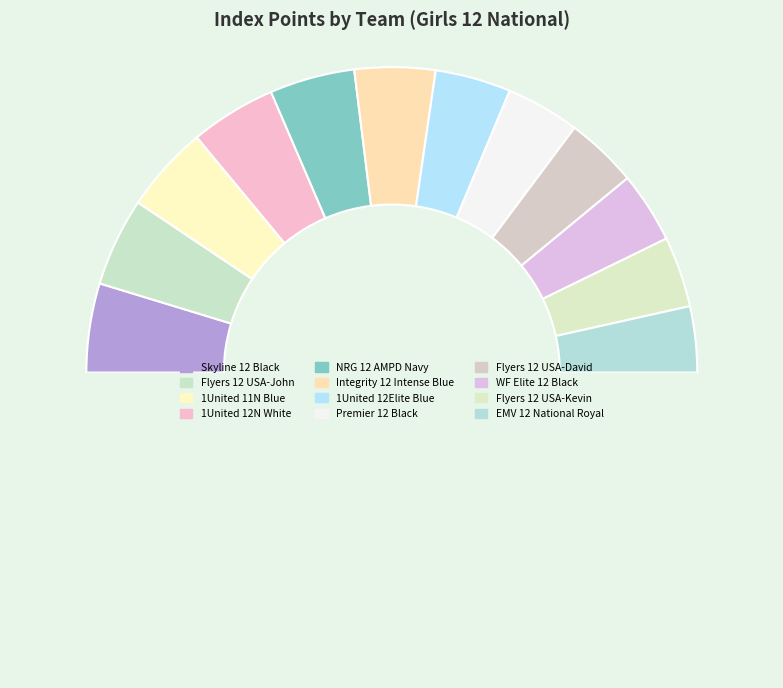

How many slices are in this pie chart?

13